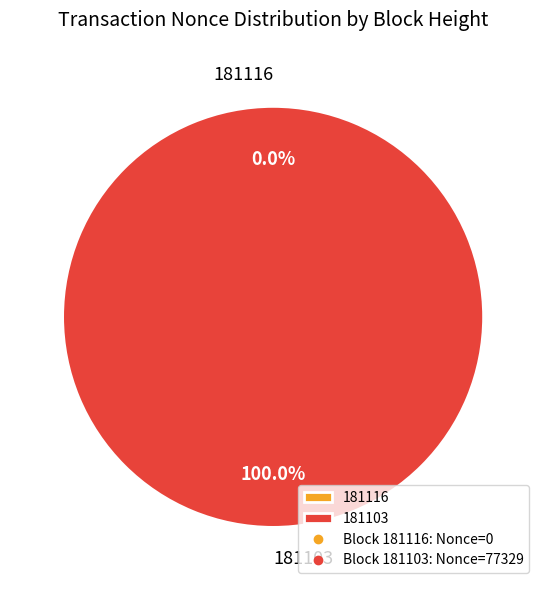

To the nearest percent, what is the average slice percentage?

50%